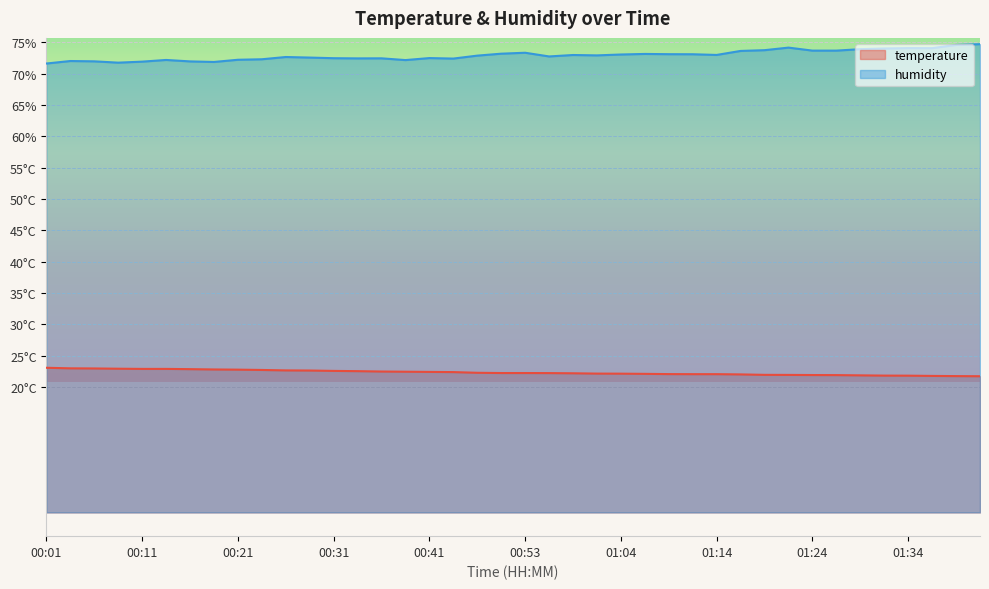

Between 01:04 and 01:34, which is larger?

01:04